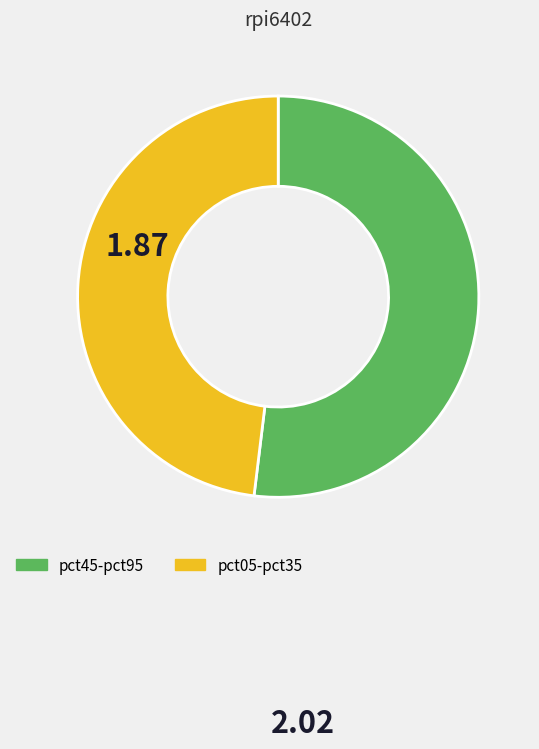

Does pct45-pct95 represent more than half of the total?

Yes